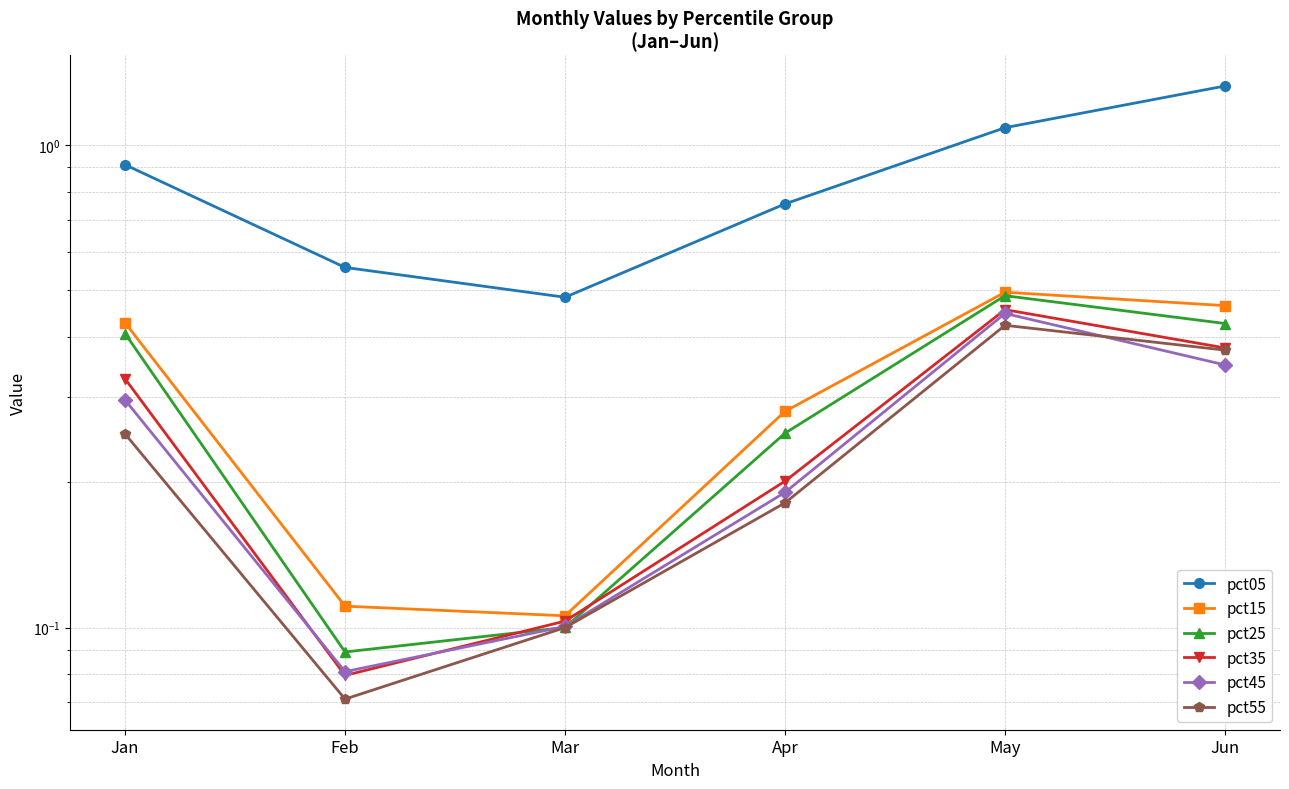

True or false: pct15 and pct05 intersect in this chart.

False